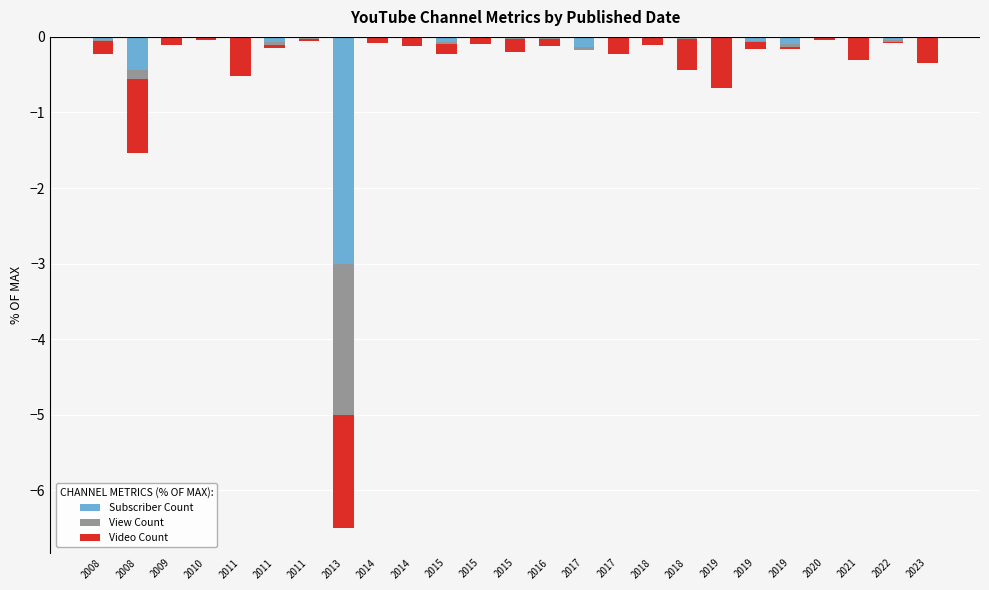

Rank the series by their maximum value, from highest to lowest.

View Count, Video Count, Subscriber Count